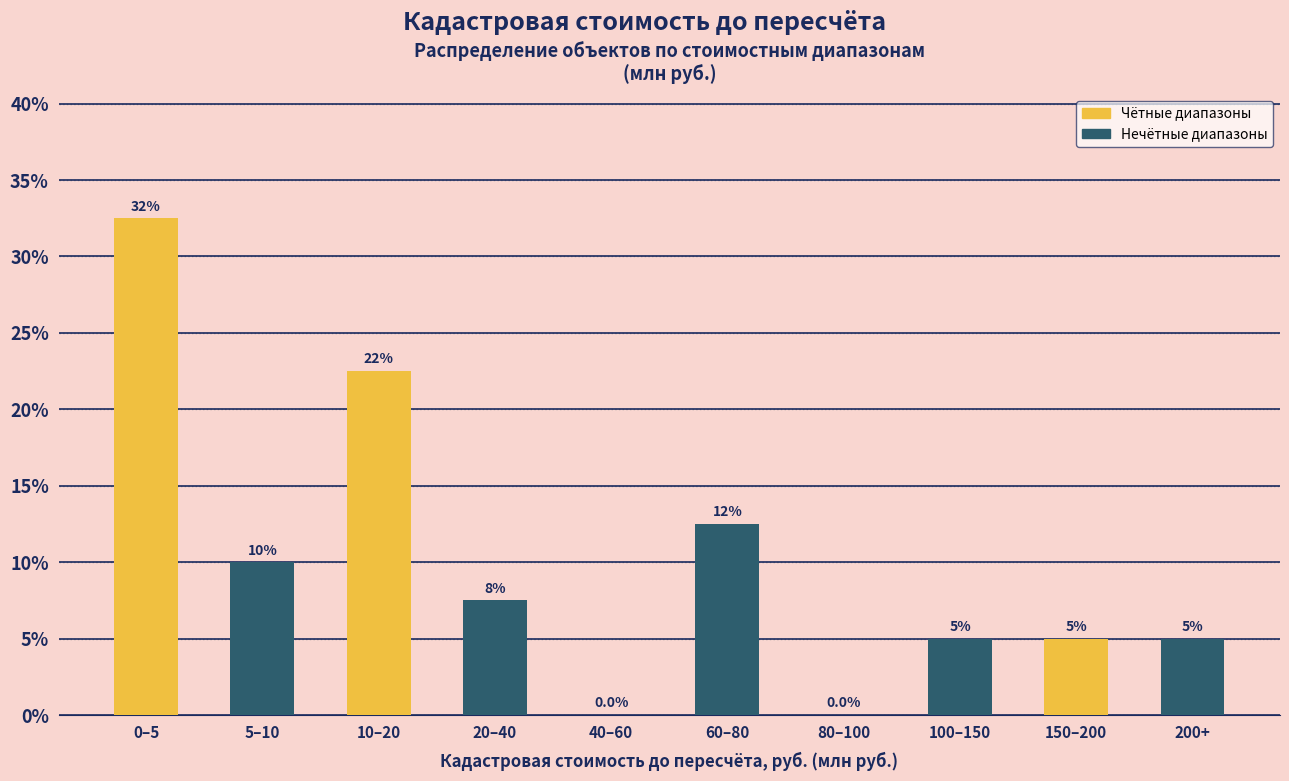

Reading right to left, extract all data points from this chart.

200+=5.0	150–200=5.0	100–150=5.0	80–100=0.0	60–80=12.5	40–60=0.0	20–40=7.5	10–20=22.5	5–10=10.0	0–5=32.5